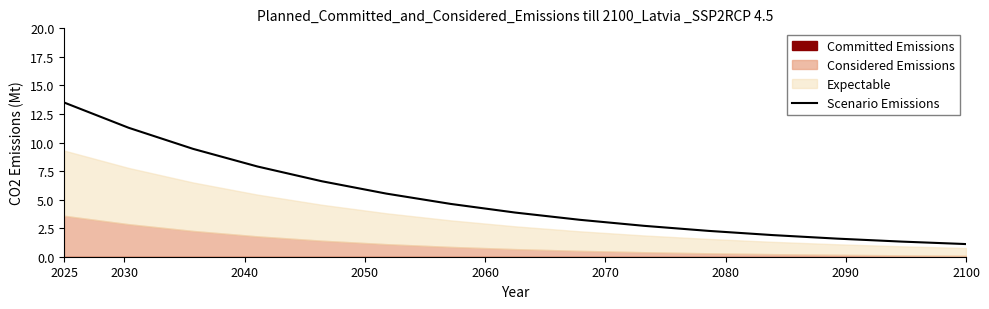

What is the highest value of the Scenario Emissions series?

13.5